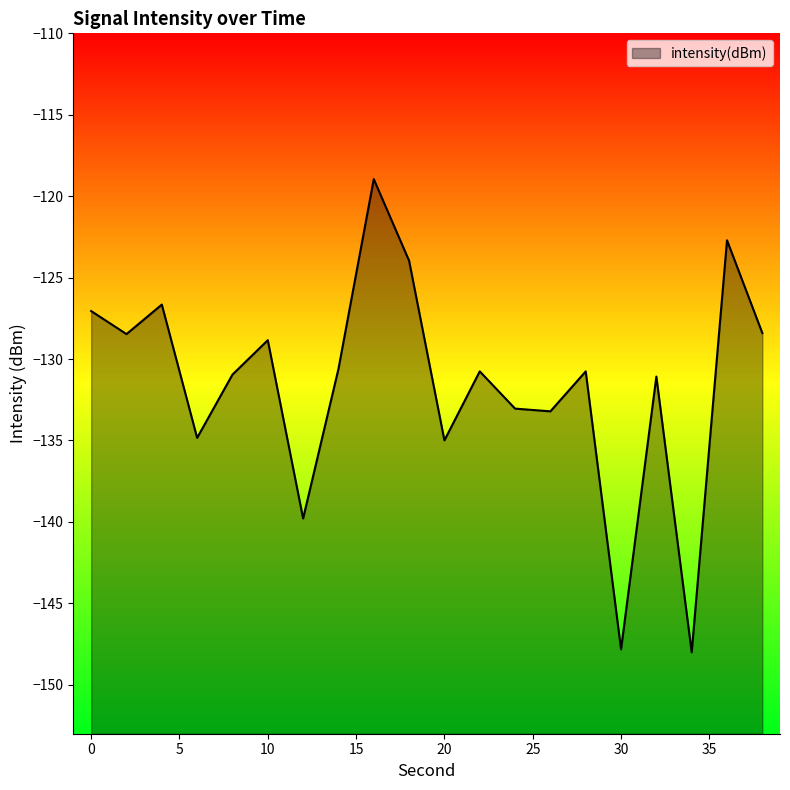

How many points are higher than both their immediate neighbors (excluding endpoints)?

7